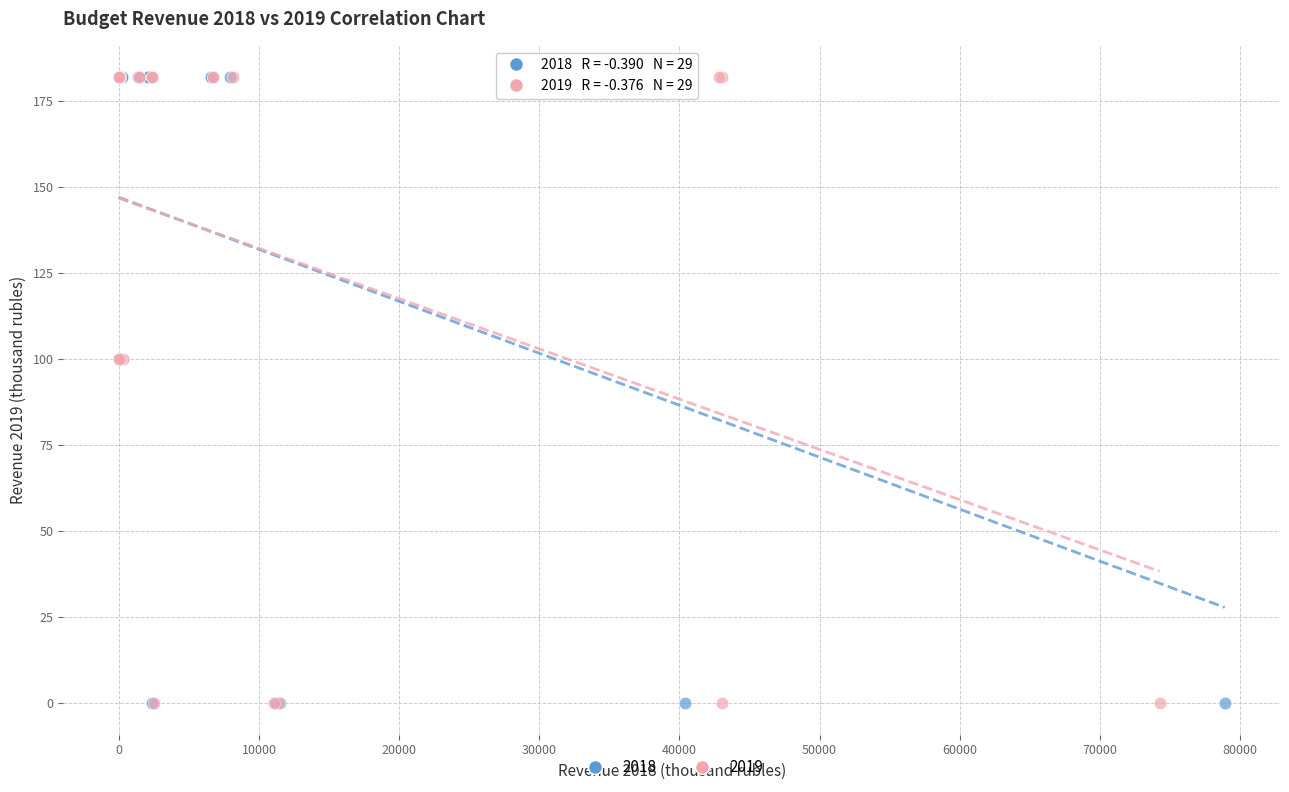

What are all the series names shown in the legend?

2018, 2019